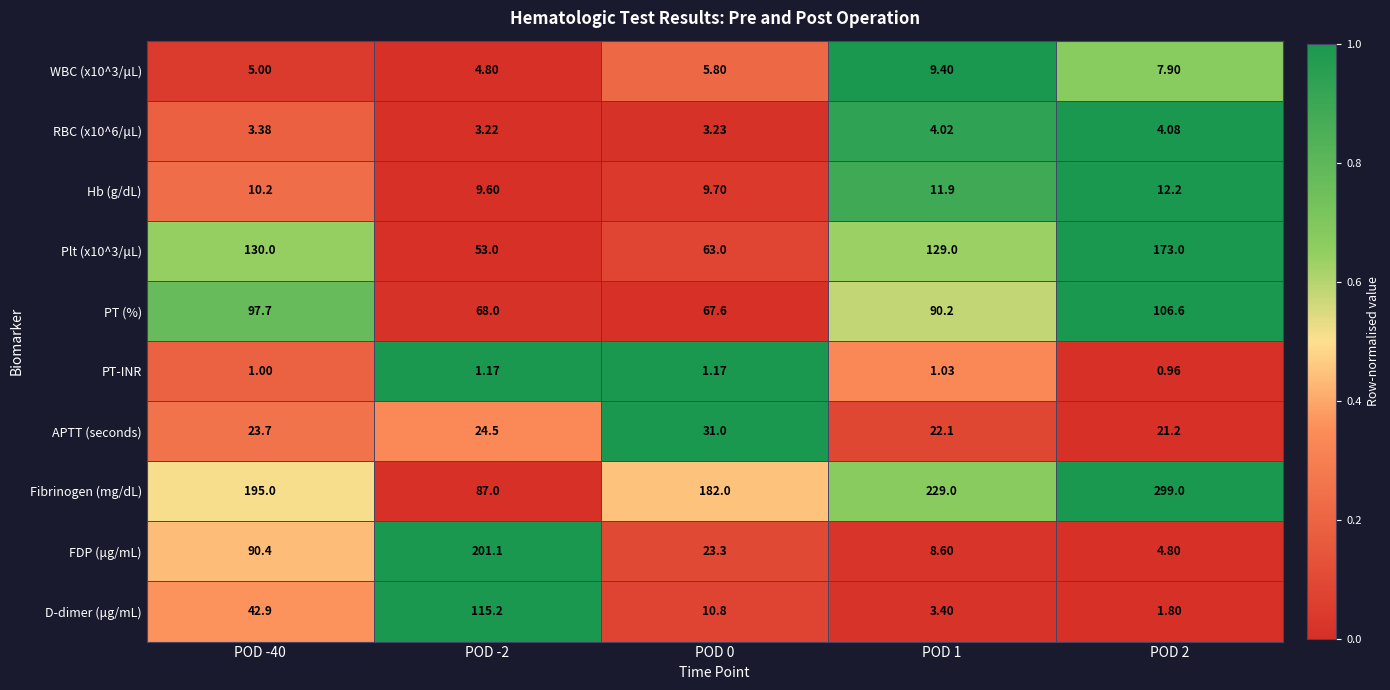

Which series has the widest spread of values?

Fibrinogen (mg/dL)